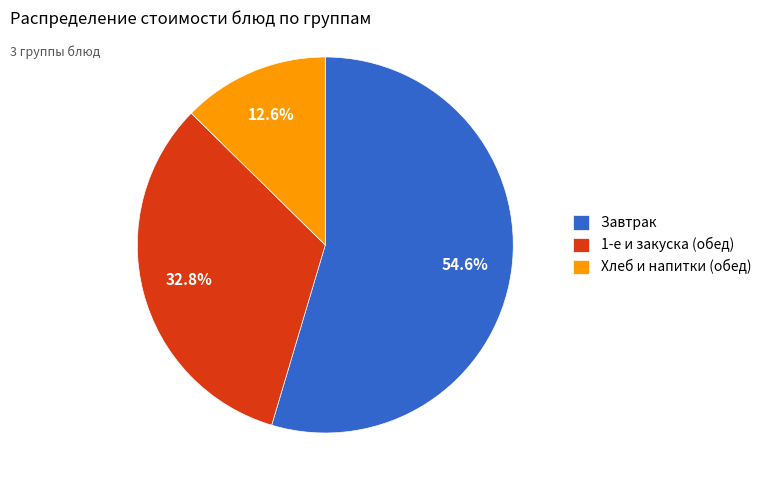

Do 1-е и закуска (обед) and Хлеб и напитки (обед) together represent more than half of the pie?

No